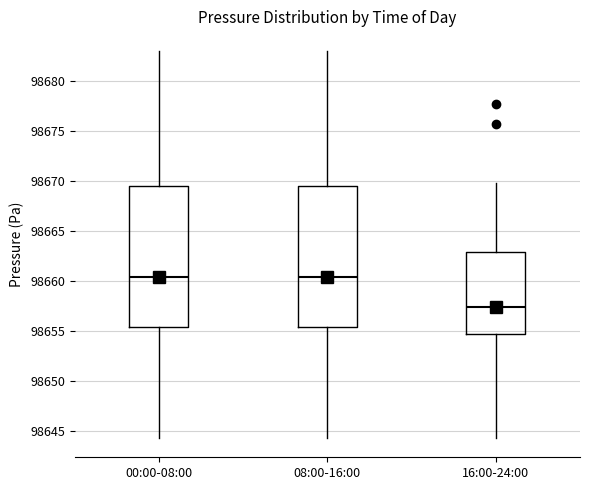

Where does the upper whisker of the box for 00:00-08:00 end on the y-axis? The values are not printed on the chart, so give them approximately, as read against the axis.

98683.0